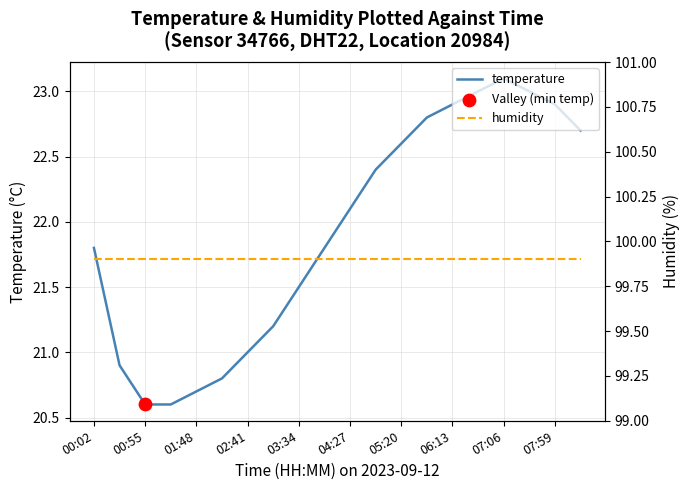

Which series reaches the maximum Y coordinate?

humidity